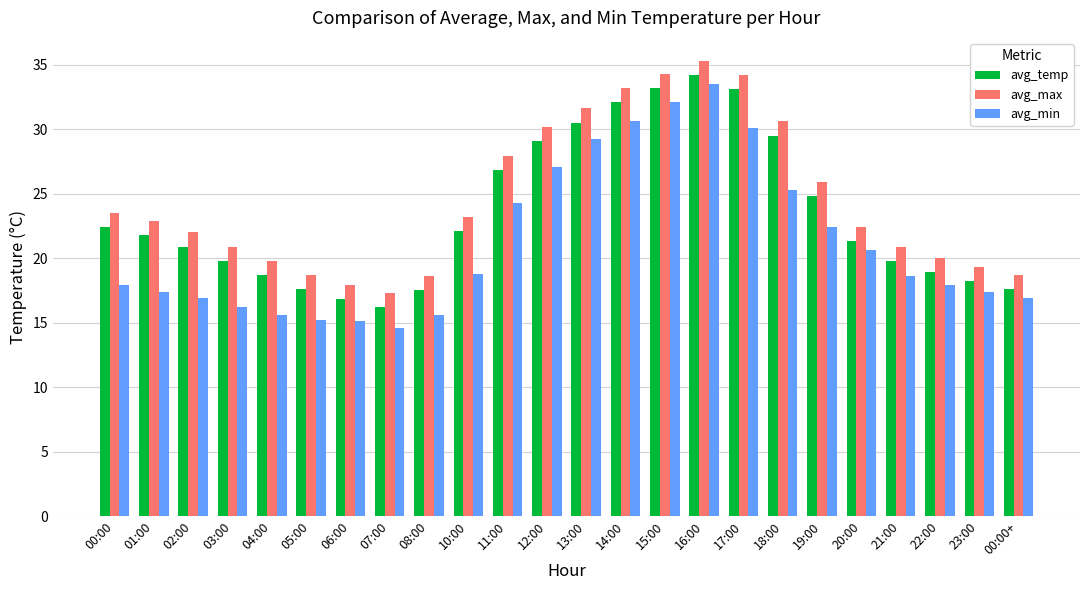

What position from the right is 01:00?

23